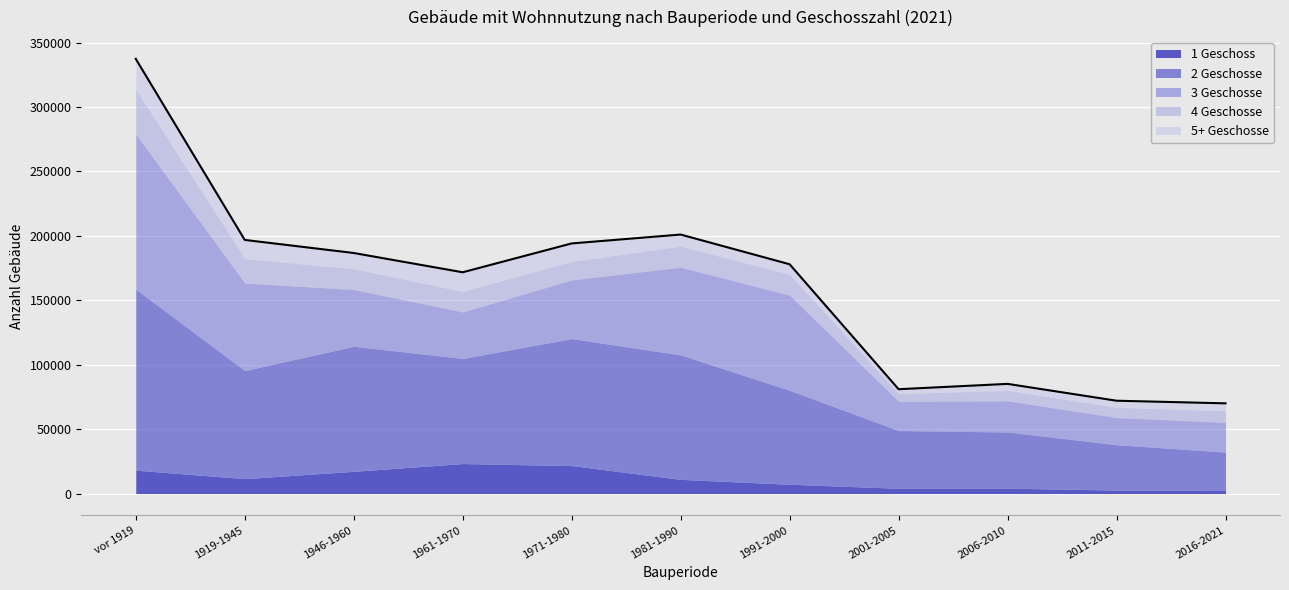

Count the number of categories in the chart.

11